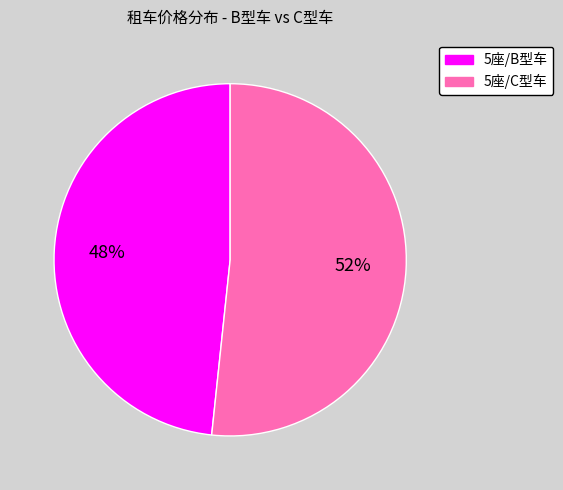

Is there a majority slice in this chart?

Yes